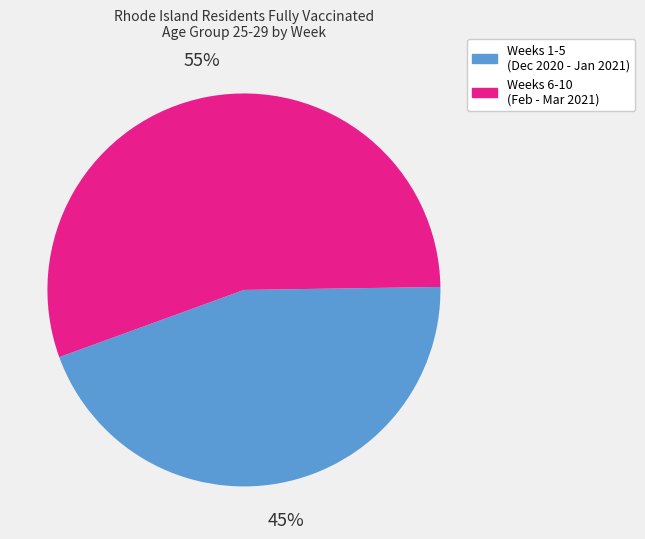

What is the ratio of the value at Weeks 1-5 (Dec 2020 - Jan 2021) to the value at Weeks 6-10 (Feb - Mar 2021)?

0.8